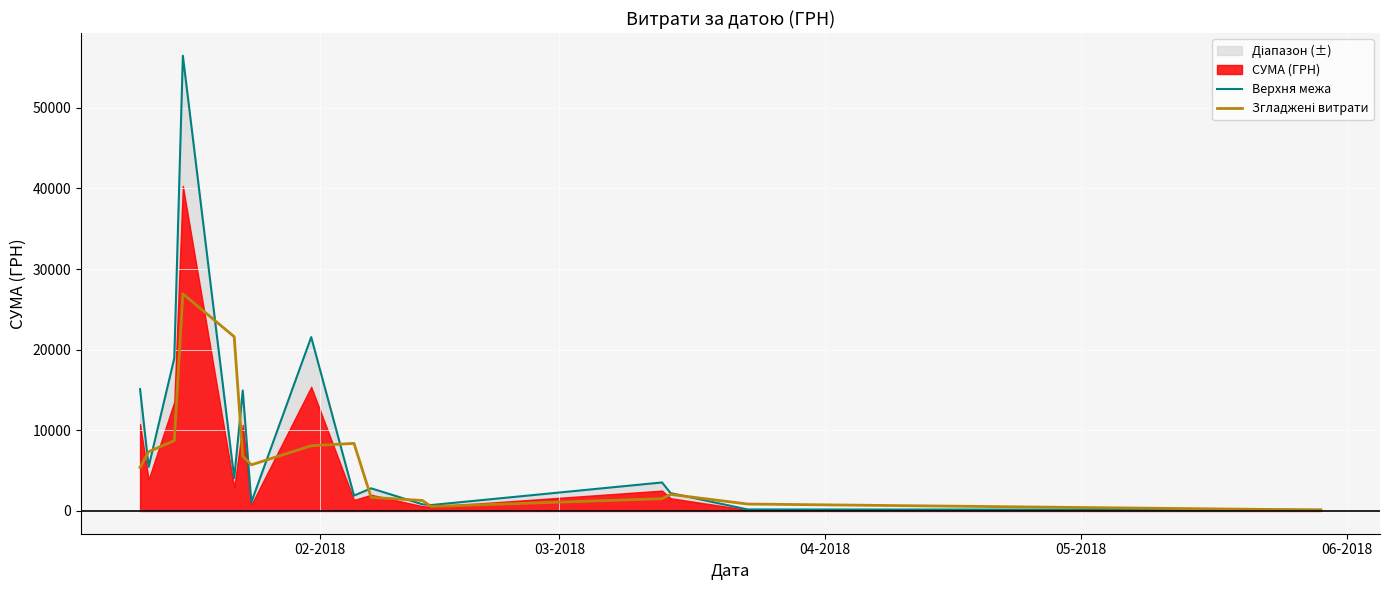

Reading right to left, extract all data points from this chart.

Верхня межа: 148.0	189.0	2213.2	3535.0	730.8	826.0	2806.0	1909.0	21554.4	1080.2	14933.0	4066.0	56437.0	18947.0	5469.9	15101.5
Згладжені витрати: 120.4	857.9	2052.9	1523.5	556.0	1297.1	1683.9	8379.8	8083.8	5719.0	6785.4	21608.2	26922.9	8720.3	7346.9	5393.4